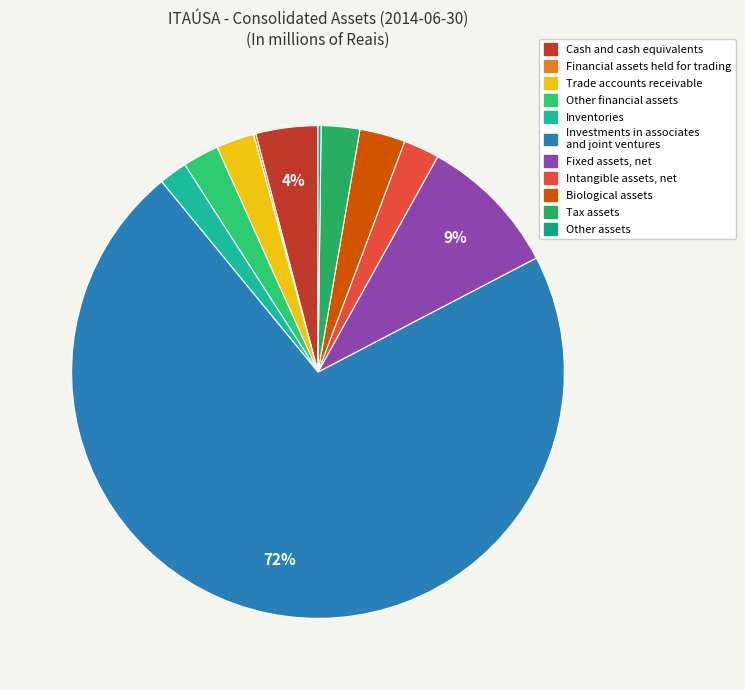

Which slice represents more than half of the pie?

Investments in associates and joint ventures